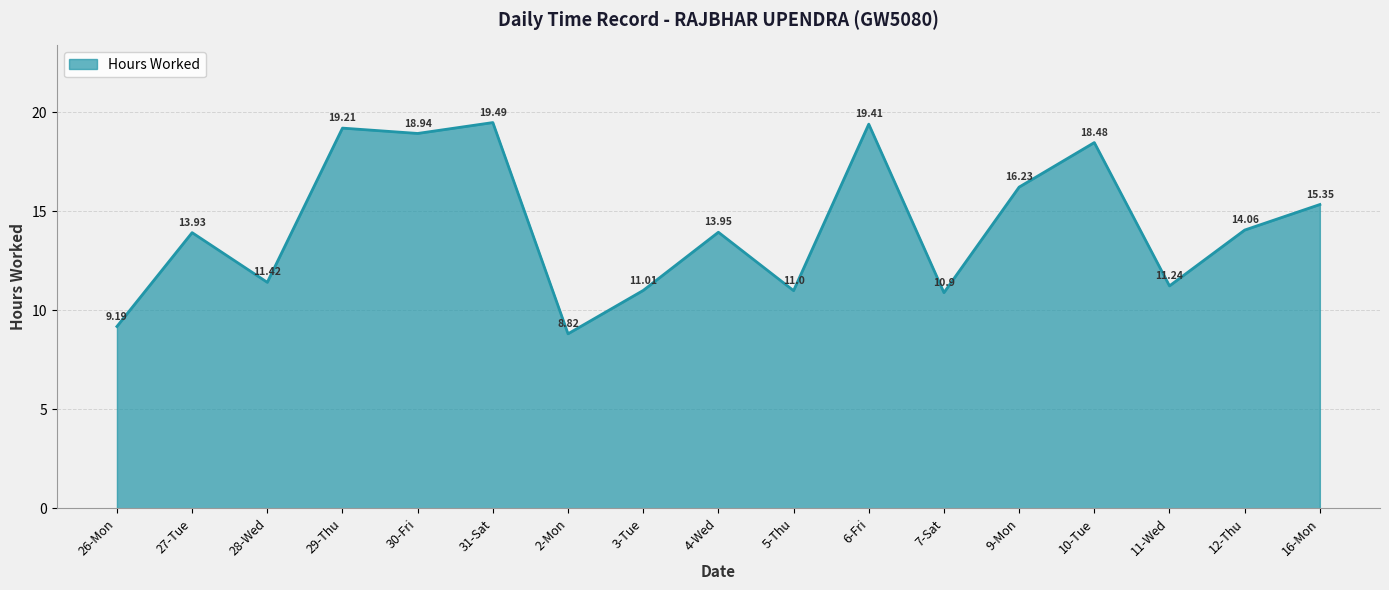

What is the difference between the values at 9-Mon and 31-Sat?

3.3